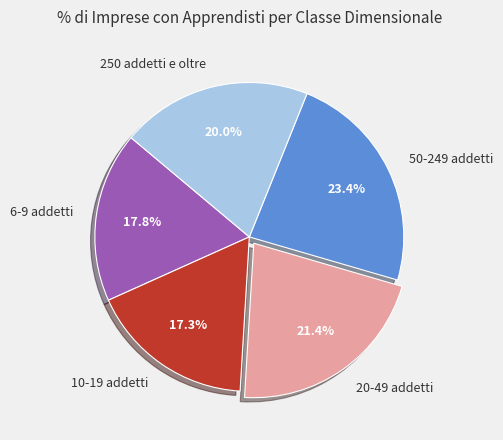

How many slices are in this pie chart?

5